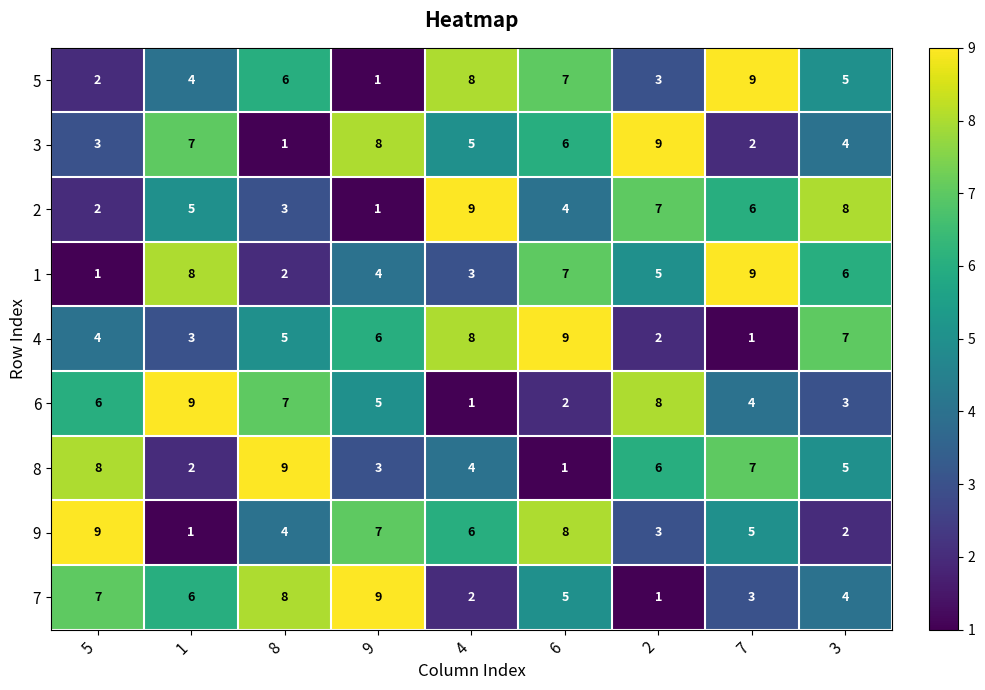

Between 5 and 1, which series saw the biggest shift?

9